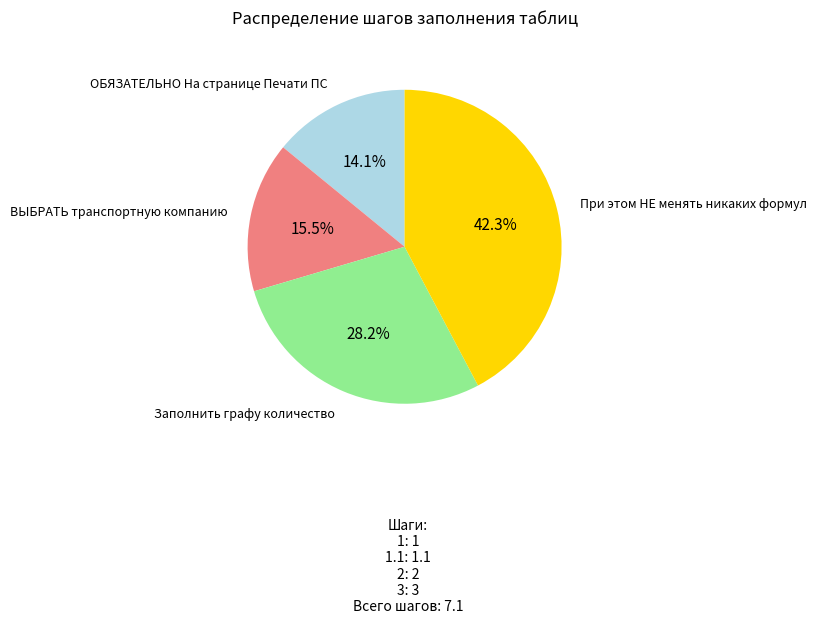

Which slice is the smallest?

ОБЯЗАТЕЛЬНО На странице Печати ПС